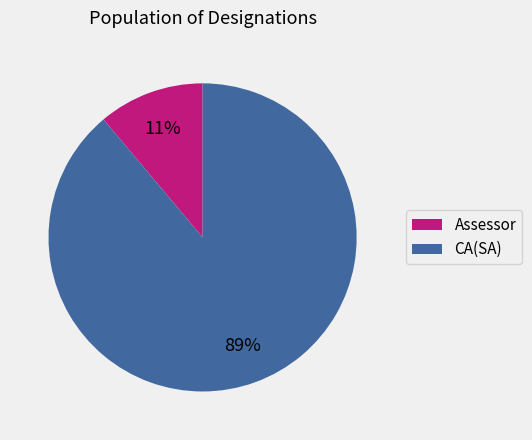

What is the smallest slice in the pie chart?

Assessor